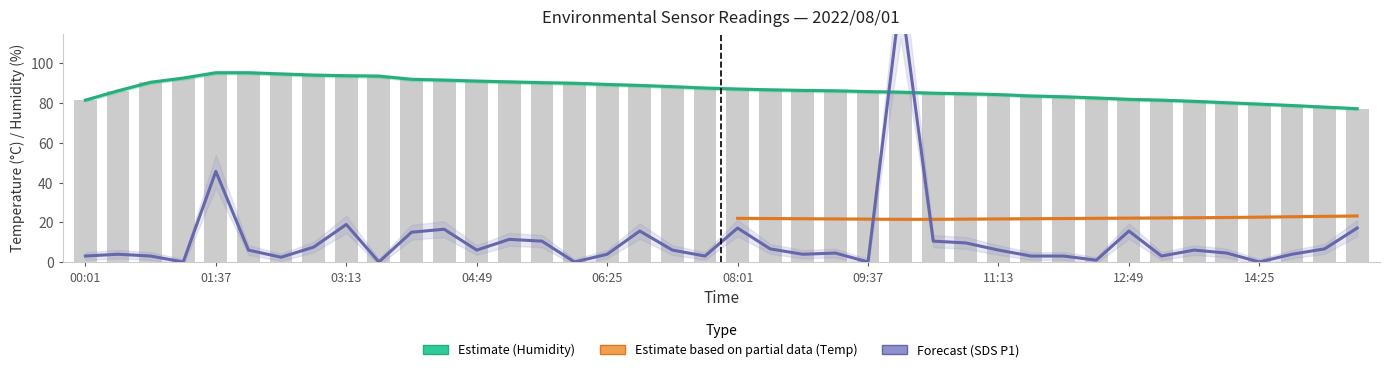

Rank the categories by SDS_P1 value from lowest to highest.

01:13, 03:37, 06:01, 09:37, 14:25, 12:25, 02:25, 00:01, 00:49, 07:37, 11:37, 12:01, 13:13, 00:25, 06:25, 08:49, 14:49, 09:13, 14:01, 02:01, 04:49, 07:13, 11:13, 13:37, 08:25, 15:13, 02:49, 10:49, 05:37, 10:25, 05:13, 04:01, 06:49, 12:49, 04:25, 08:01, 15:37, 03:13, 01:37, 10:01